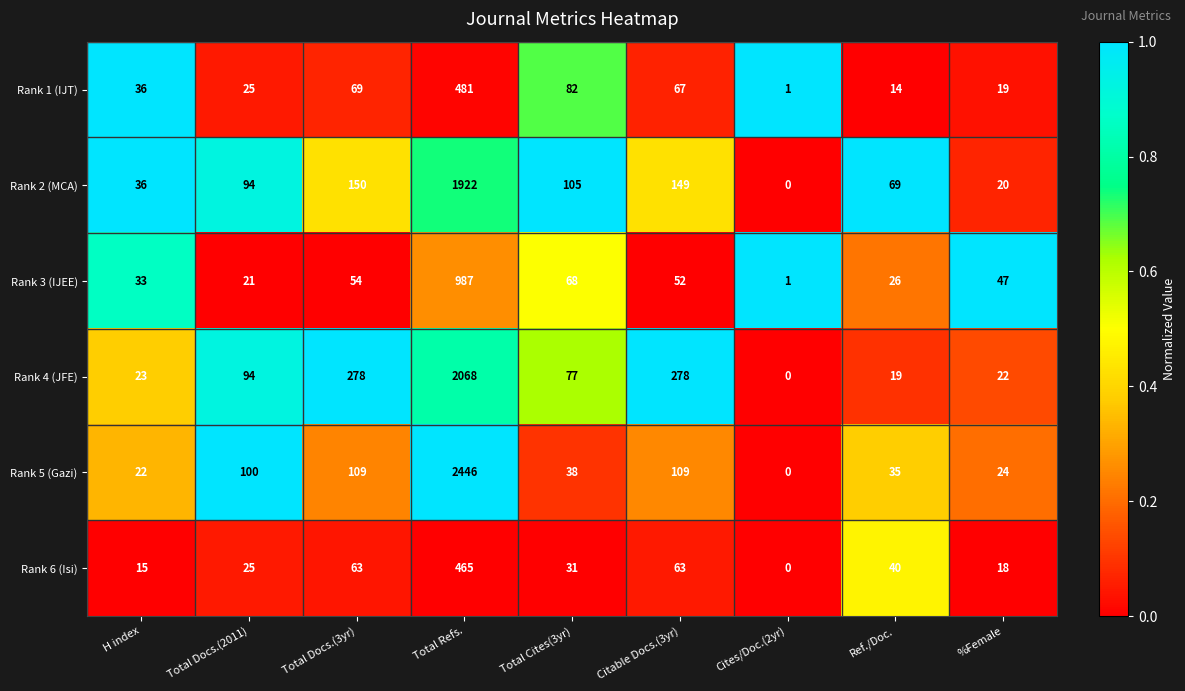

The value of Rank 2 (MCA) at Ref./Doc. is 69. True or false?

True